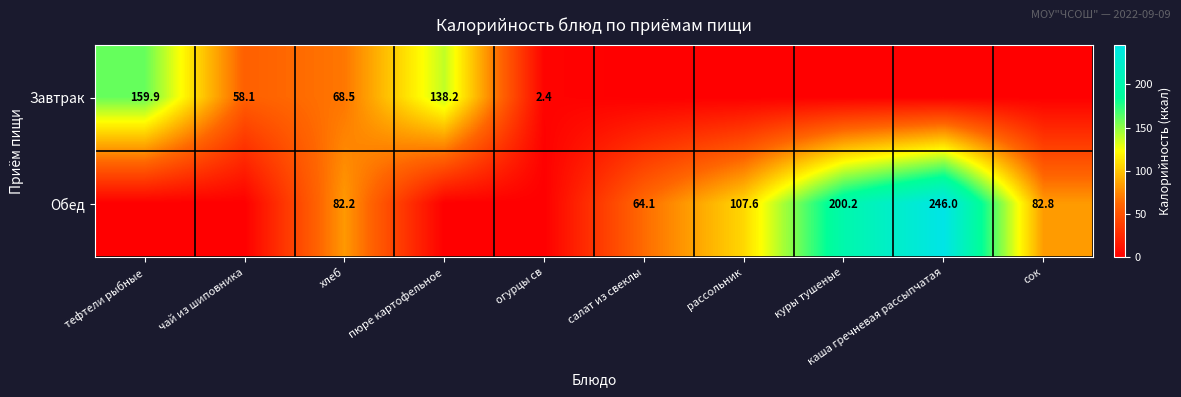

What is the sum of the Завтрак values at пюре картофельное and тефтели рыбные?

298.1